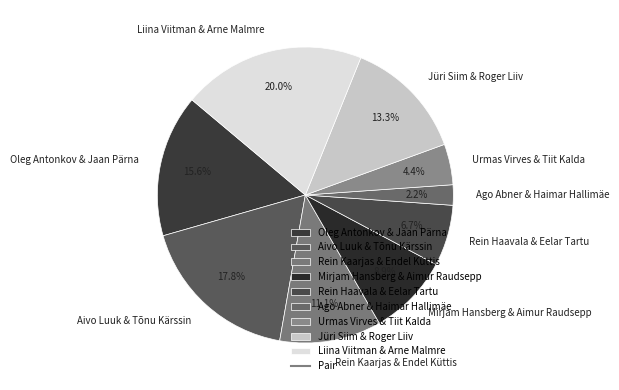

What is the smallest slice in the pie chart?

Ago Abner & Haimar Hallimäe